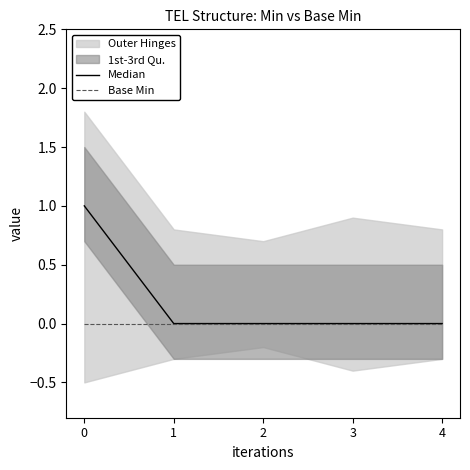

What is the difference between the Median values at 3 and 0?

1